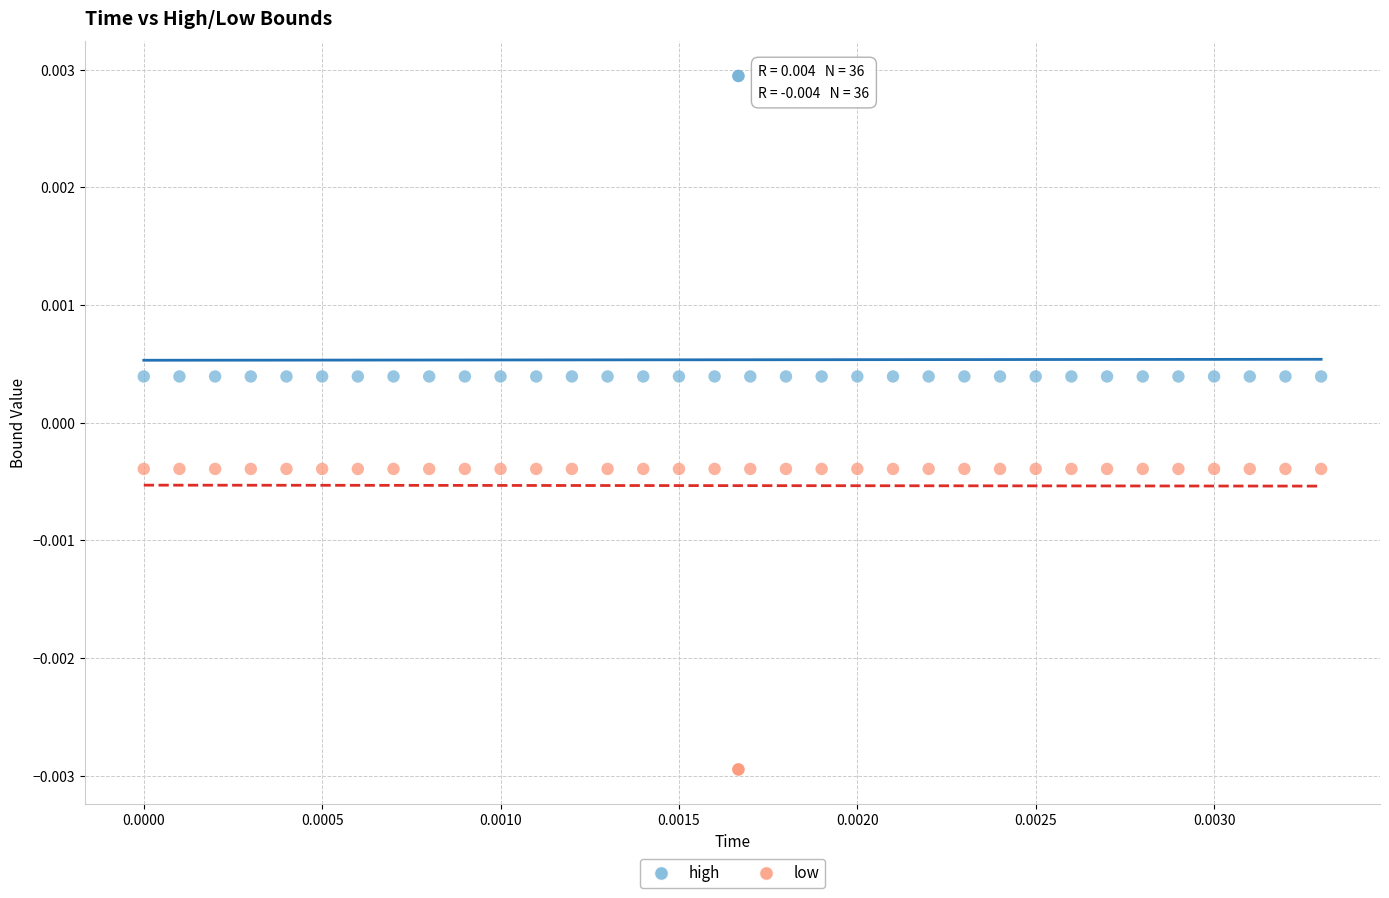

Which series contains the highest Y value?

high